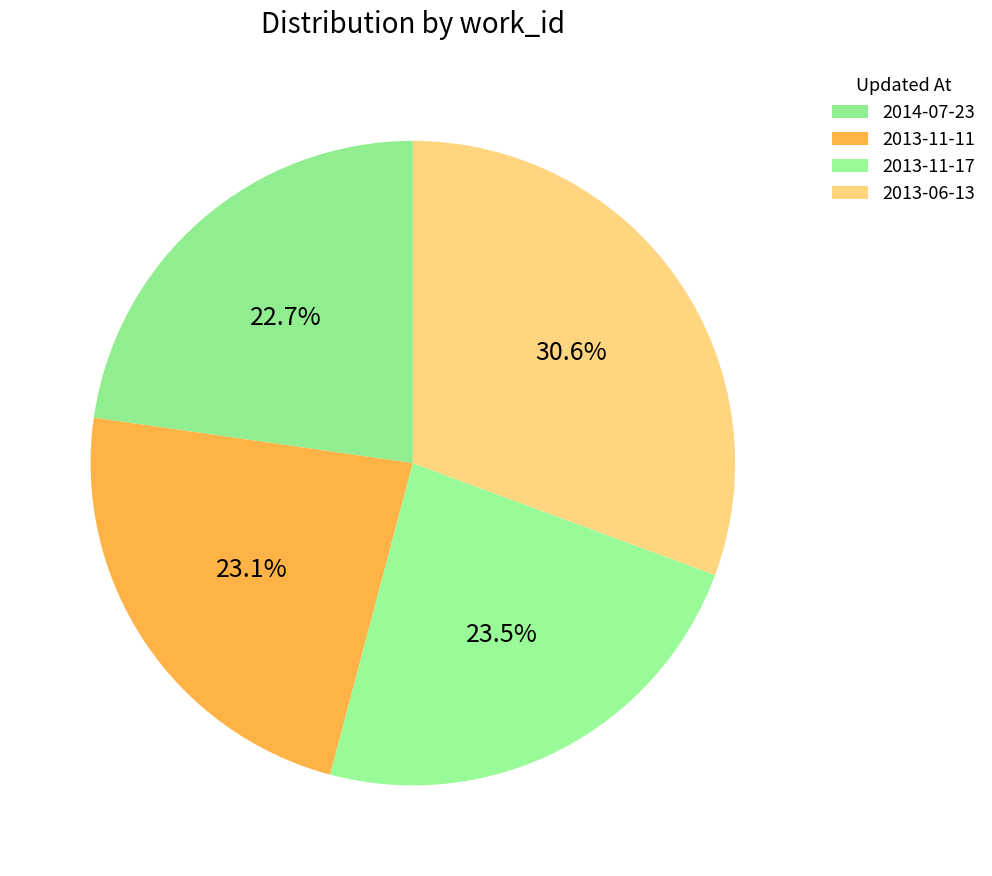

What is the smallest slice in the pie chart?

2014-07-23